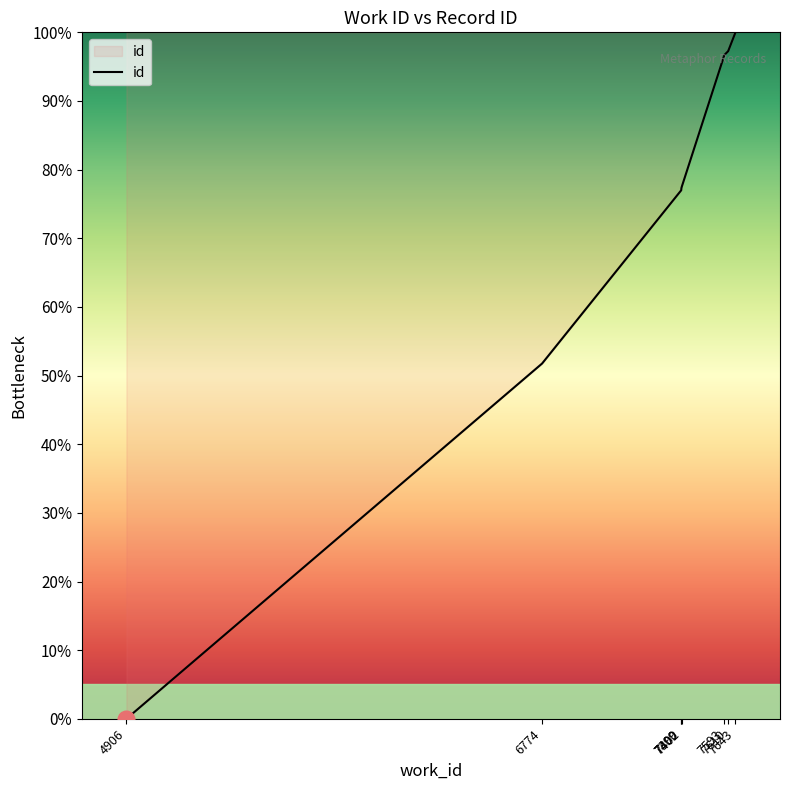

The value at 7593 is 29.2. True or false?

False